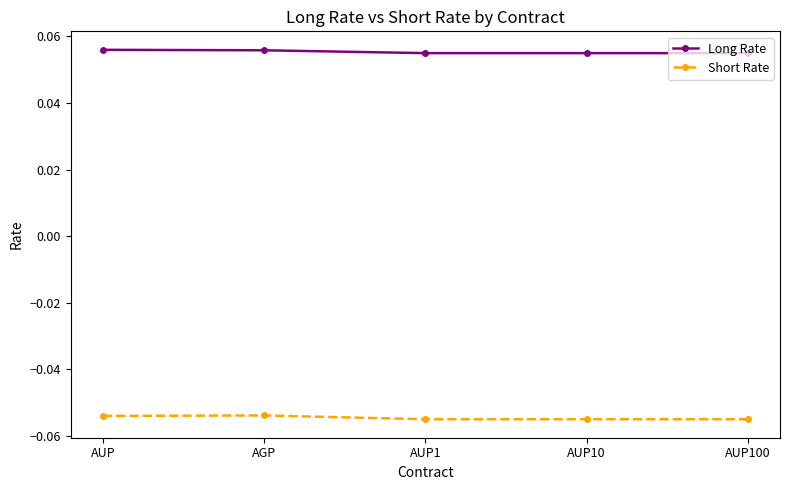

What is the label of the 4th point from the right?

AGP